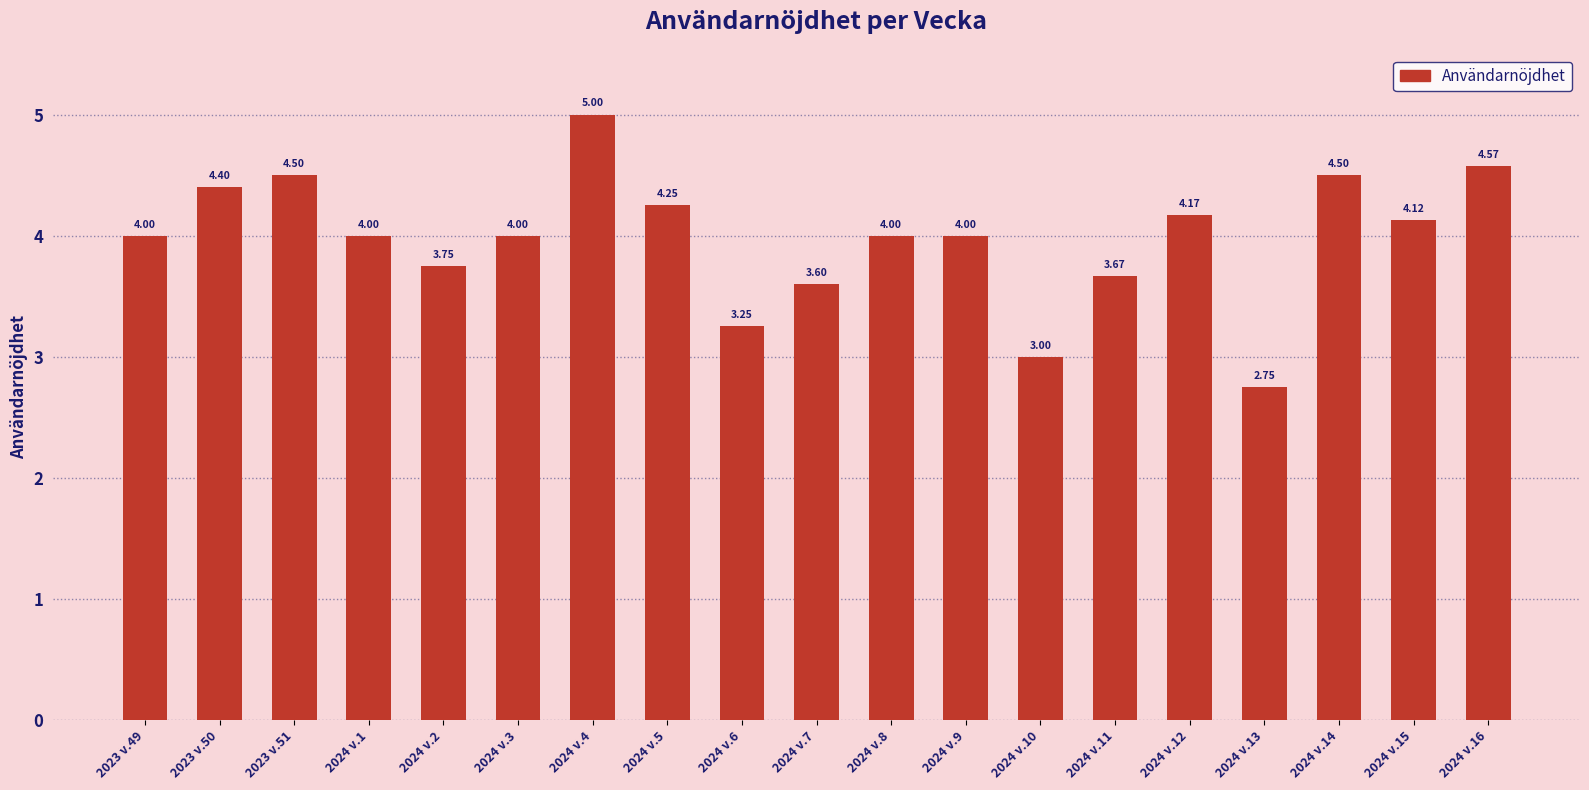

Between 2023 v.50 and 2024 v.9, which is larger?

2023 v.50